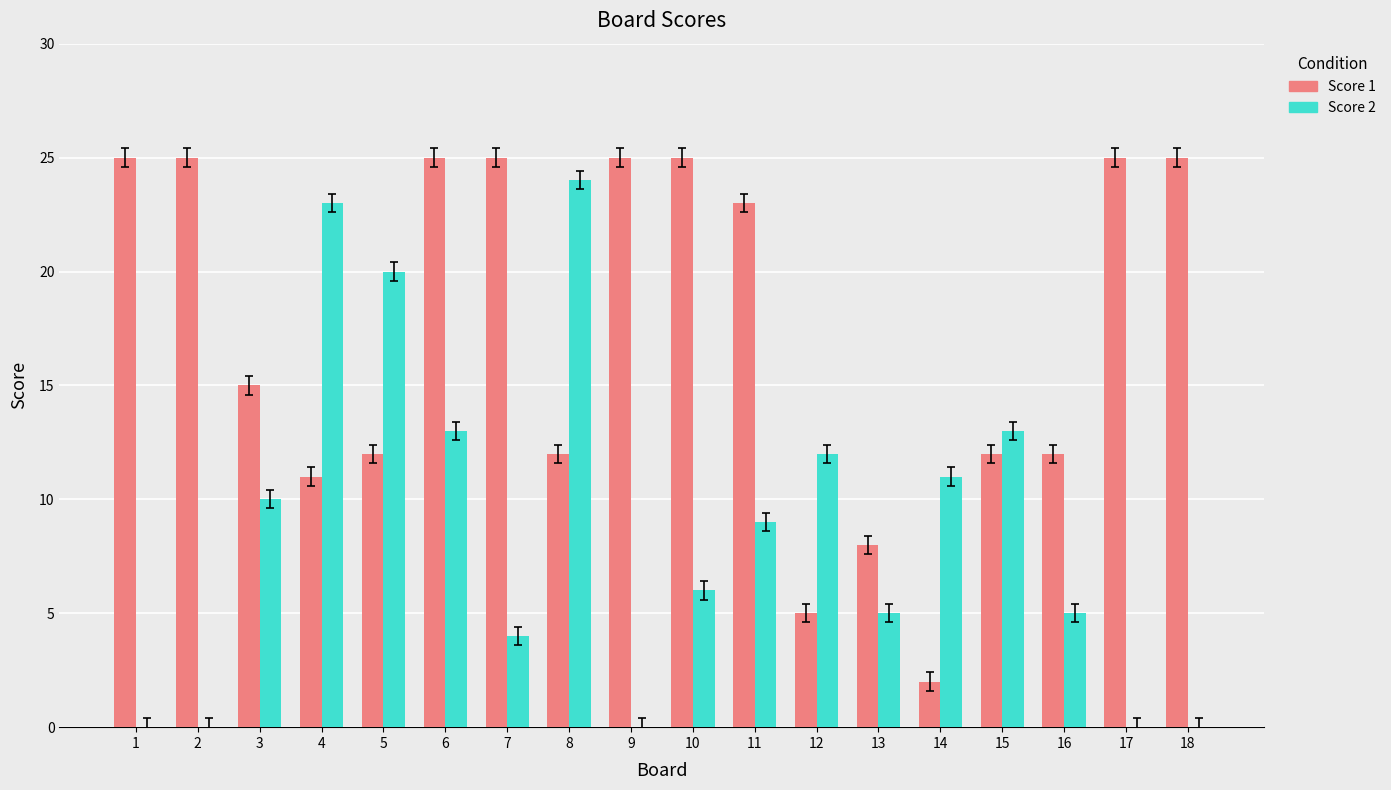

How many data points does each series have?

18